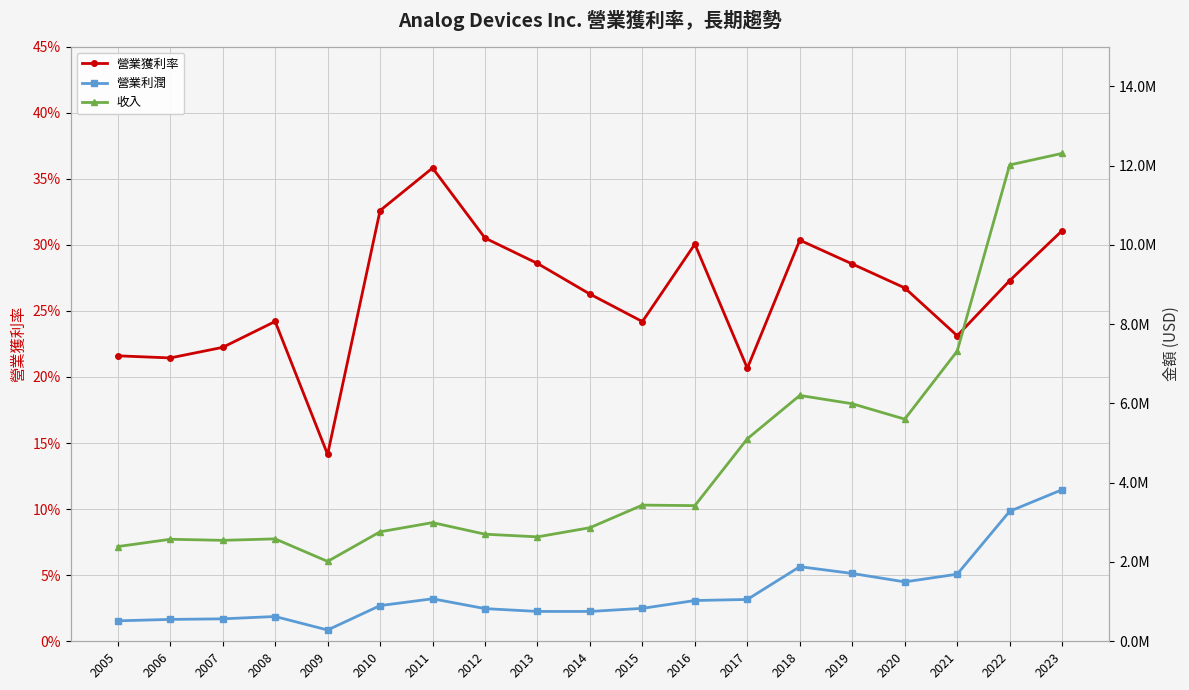

How many data points in 營業利潤 are above 900074?

9